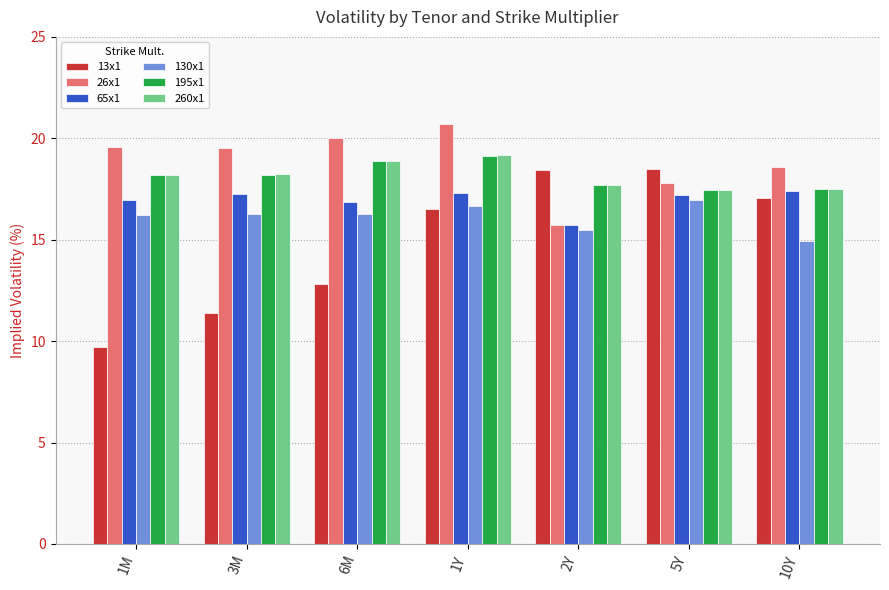

Which series has the largest total across all categories?

26x1